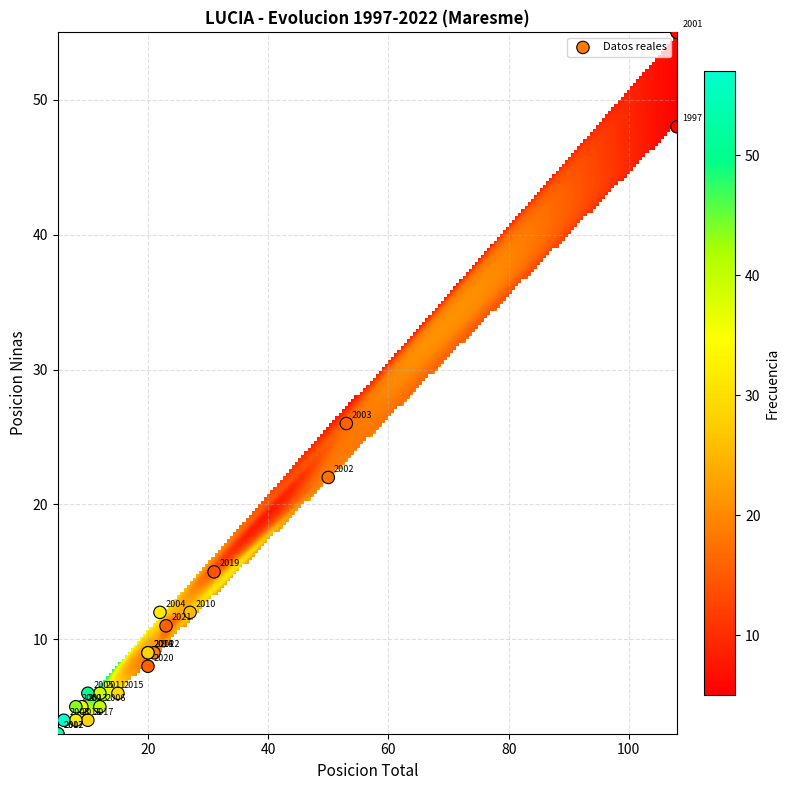

What Y value in the scatter plot is closest to 29?

26